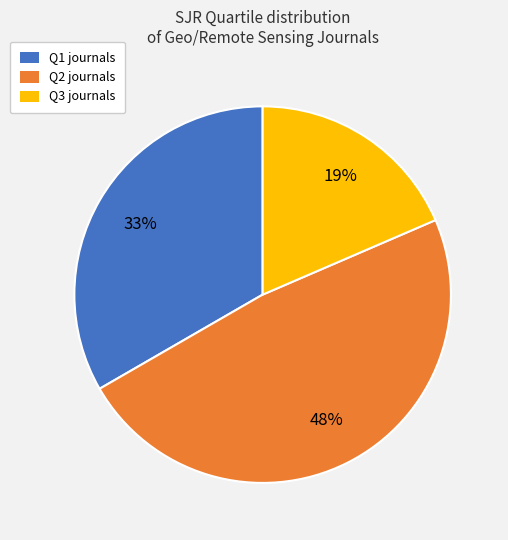

Is it true that Q2 is 48% of the pie?

True